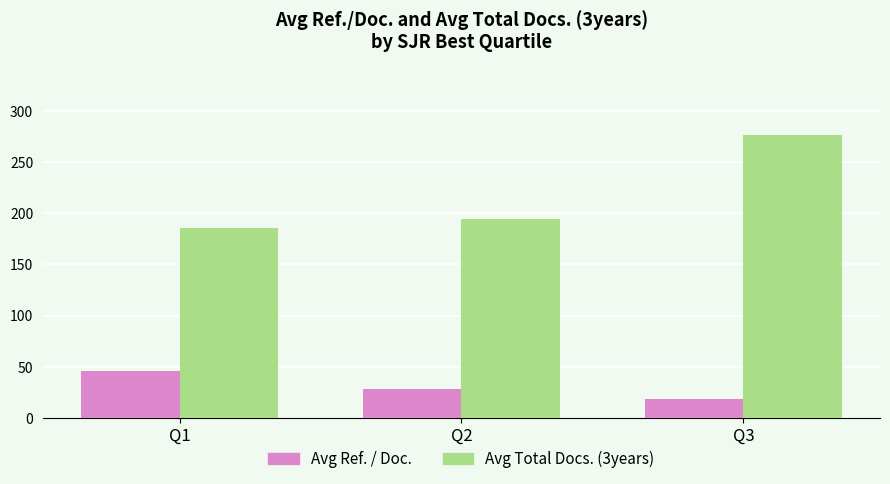

Does the chart contain stacked bars?

No